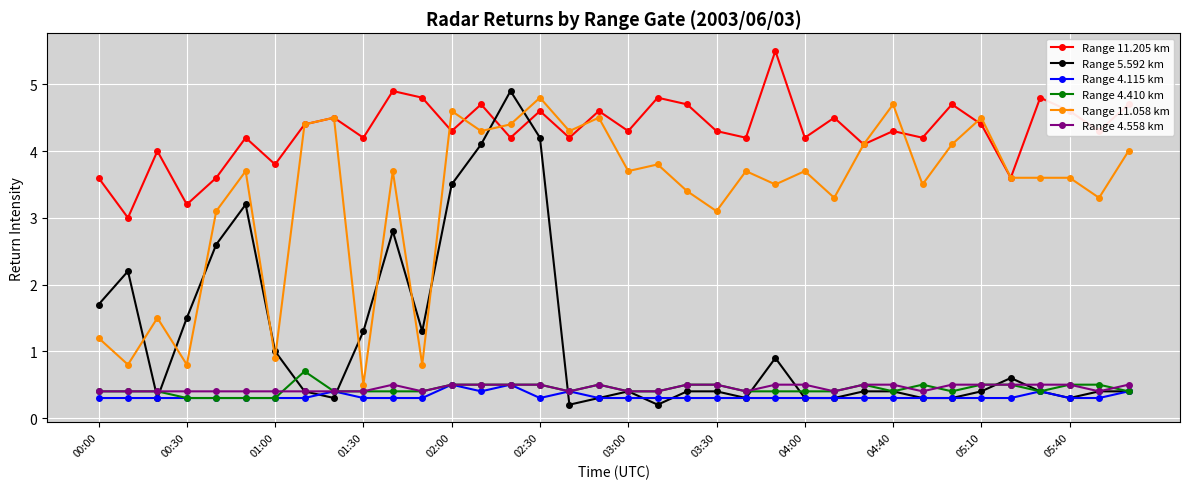

How many times do Range 11.205 km and Range 5.592 km cross each other?

2